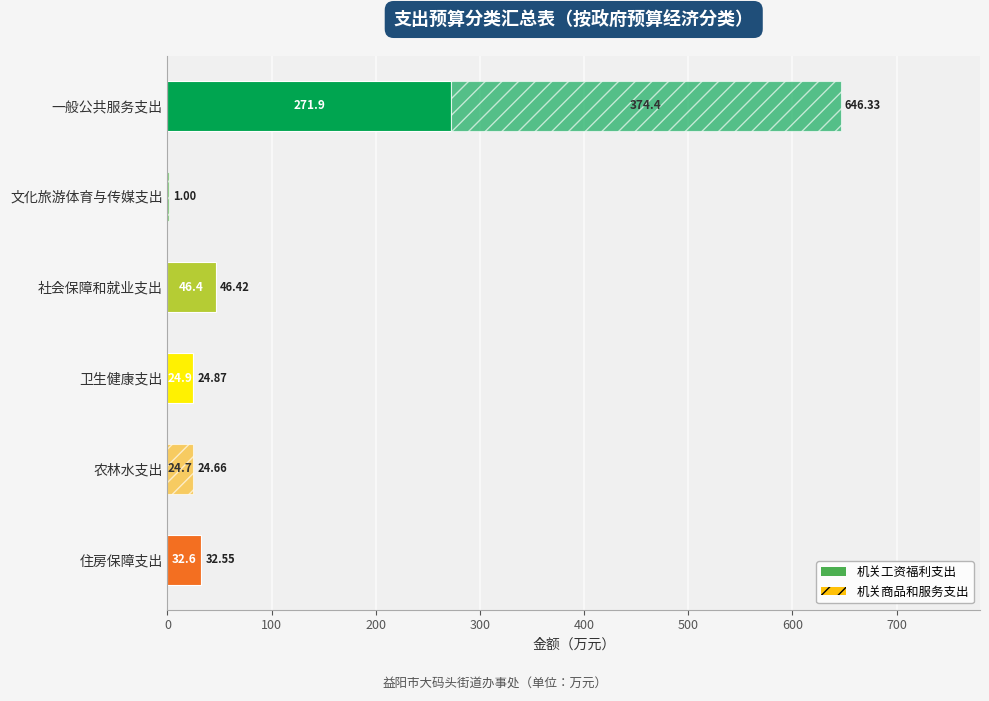

How many categories are shown in the chart?

6